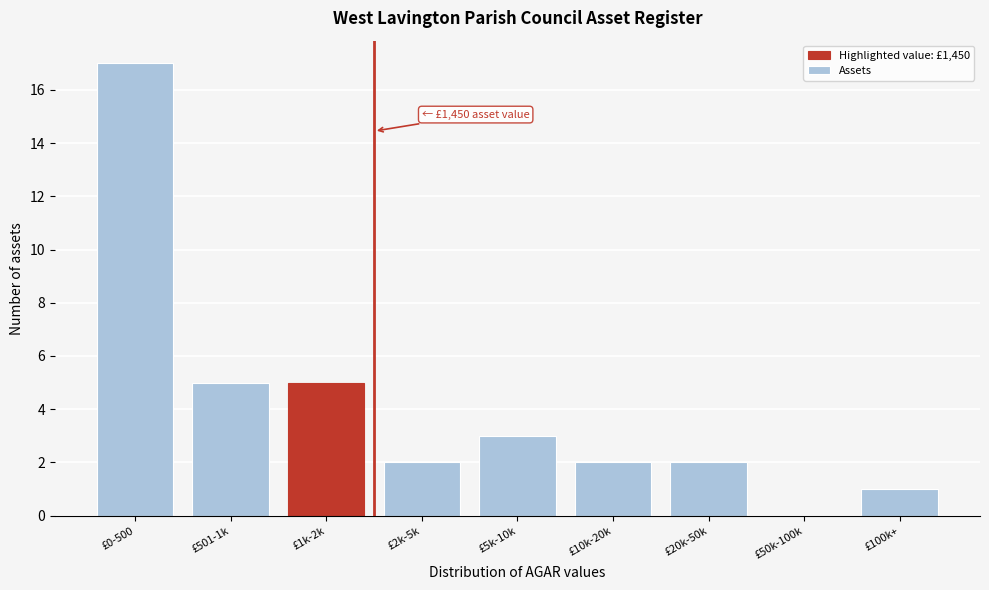

Reading left to right, what are all the values shown in this chart?

£0-500=17	£501-1k=5	£1k-2k=5	£2k-5k=2	£5k-10k=3	£10k-20k=2	£20k-50k=2	£50k-100k=0	£100k+=1